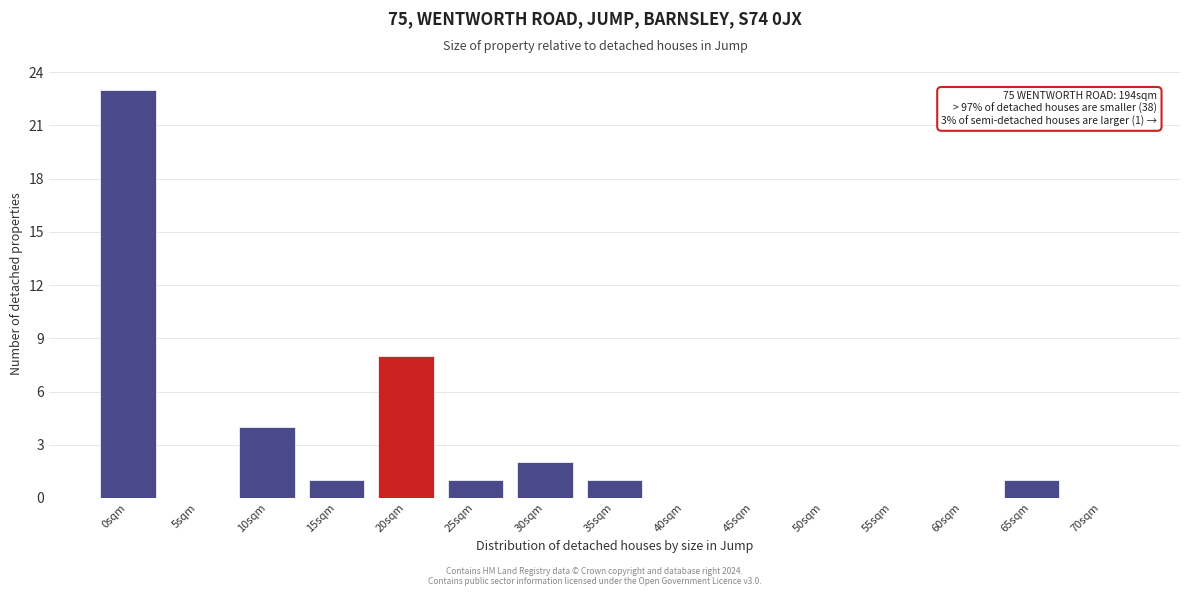

Reading left to right, what are all the values shown in this chart?

0sqm=23	5sqm=0	10sqm=4	15sqm=1	20sqm=8	25sqm=1	30sqm=2	35sqm=1	40sqm=0	45sqm=0	50sqm=0	55sqm=0	60sqm=0	65sqm=1	70sqm=0